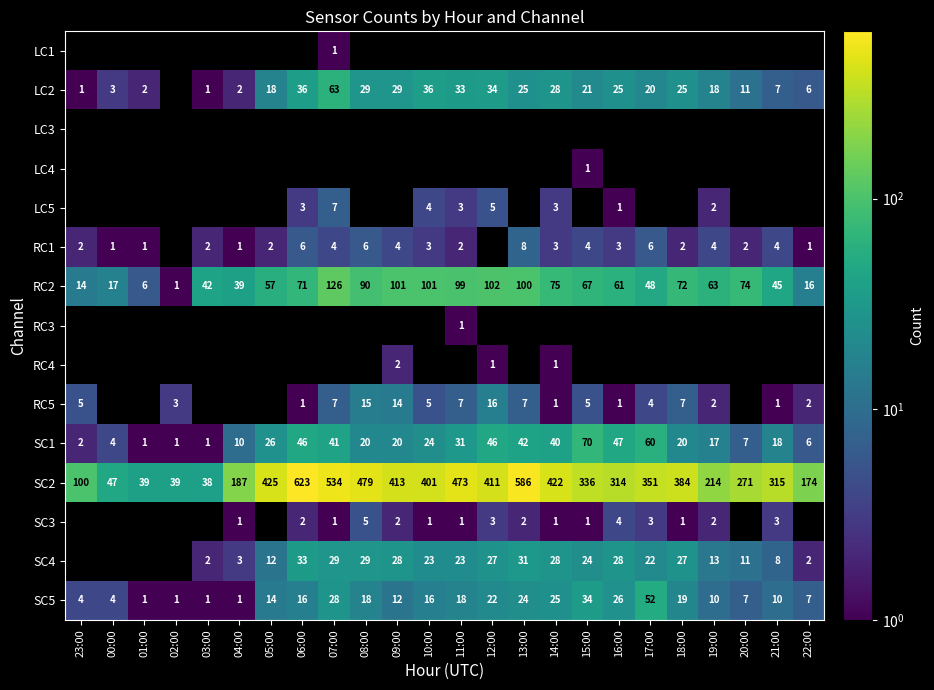

Count the number of data series in this chart.

15